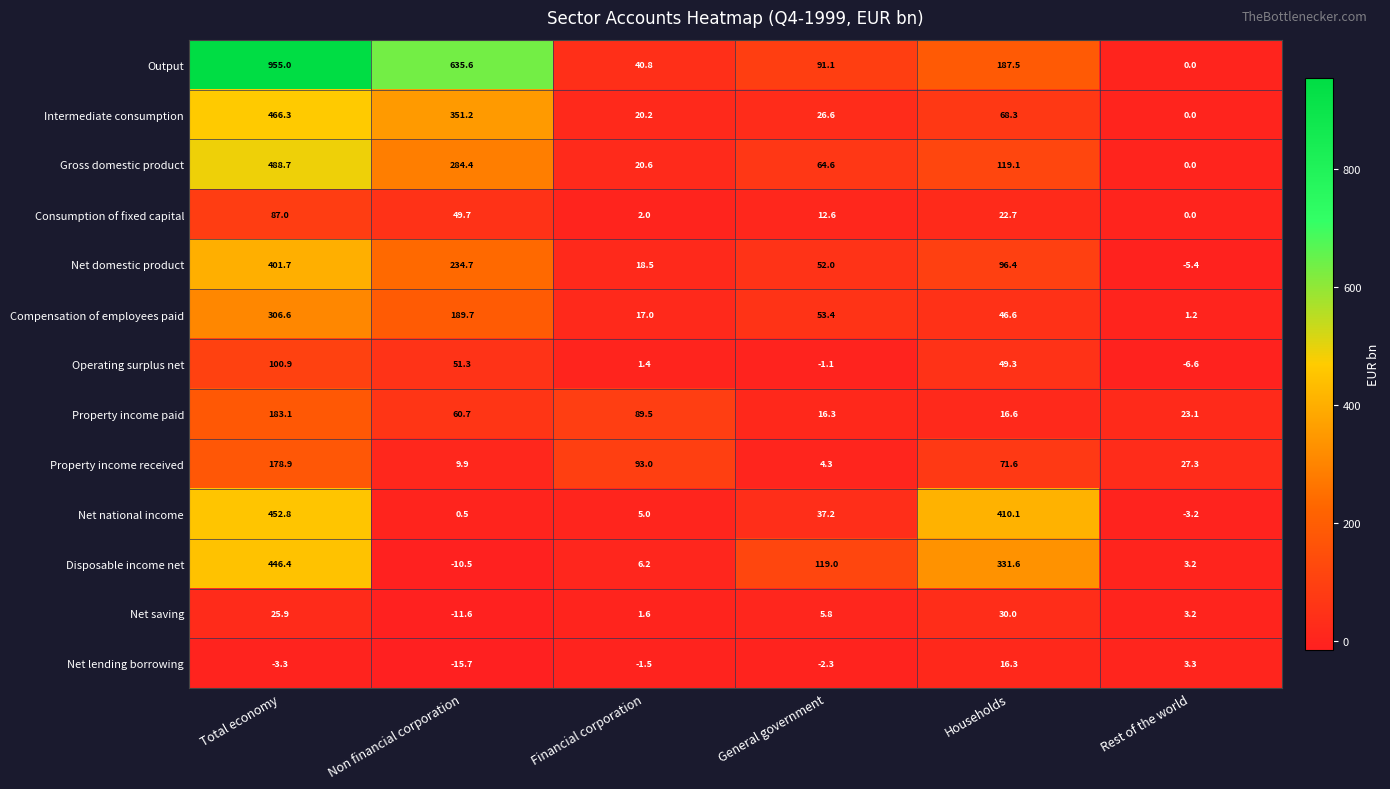

Which series changed the most between Financial corporation and General government?

Disposable income net